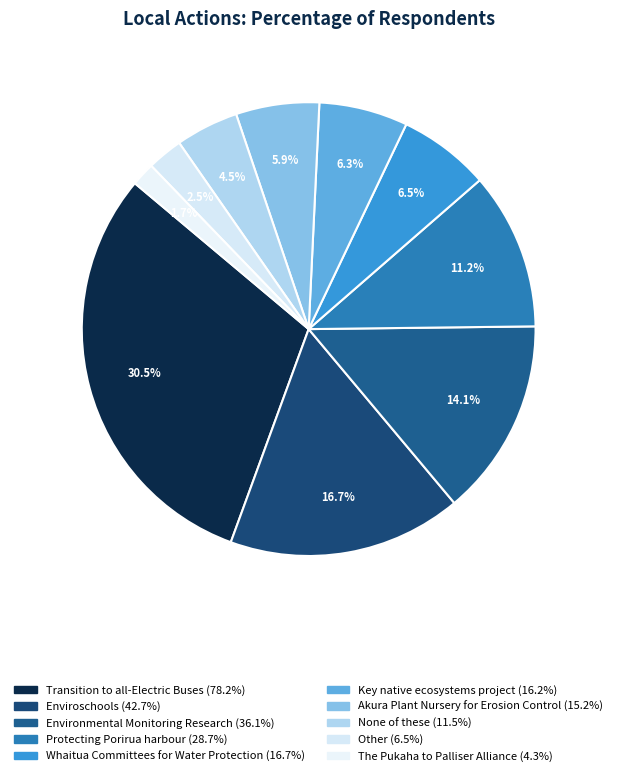

Is Environmental Monitoring Research the majority of the pie?

No